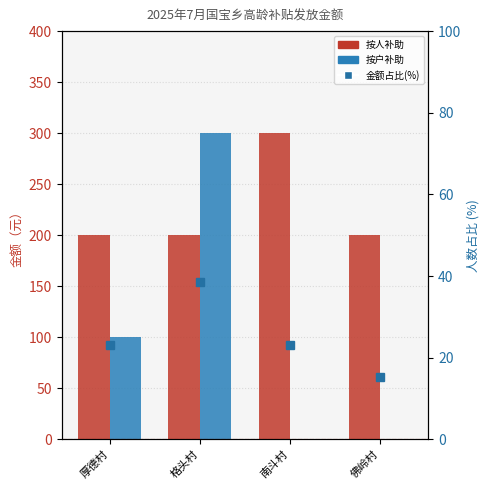

At how many categories does at least one series exceed 132?

4